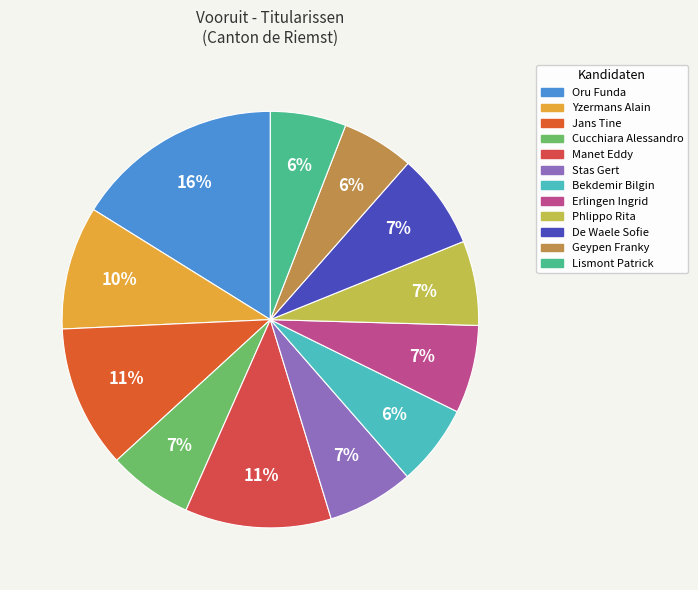

The Geypen Franky slice represents 20% of the pie. True or false?

False